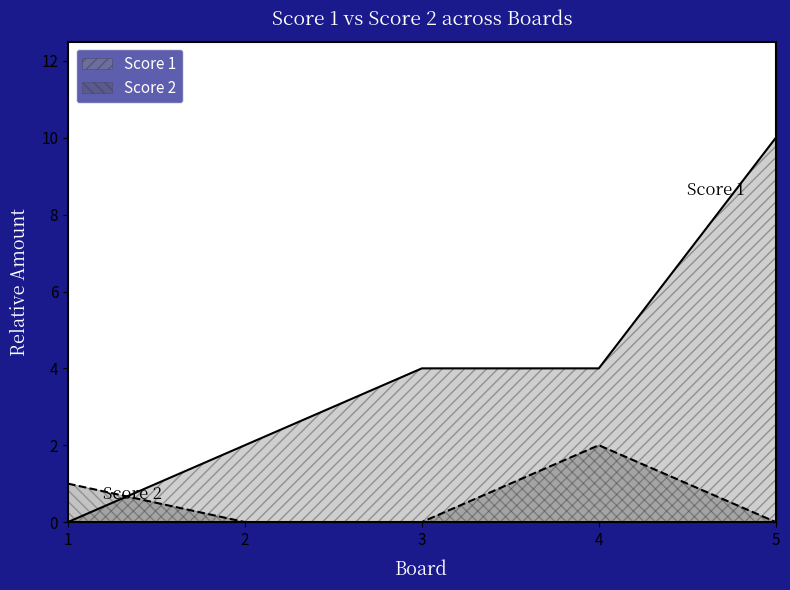

Which series has the largest total across all categories?

Score 1